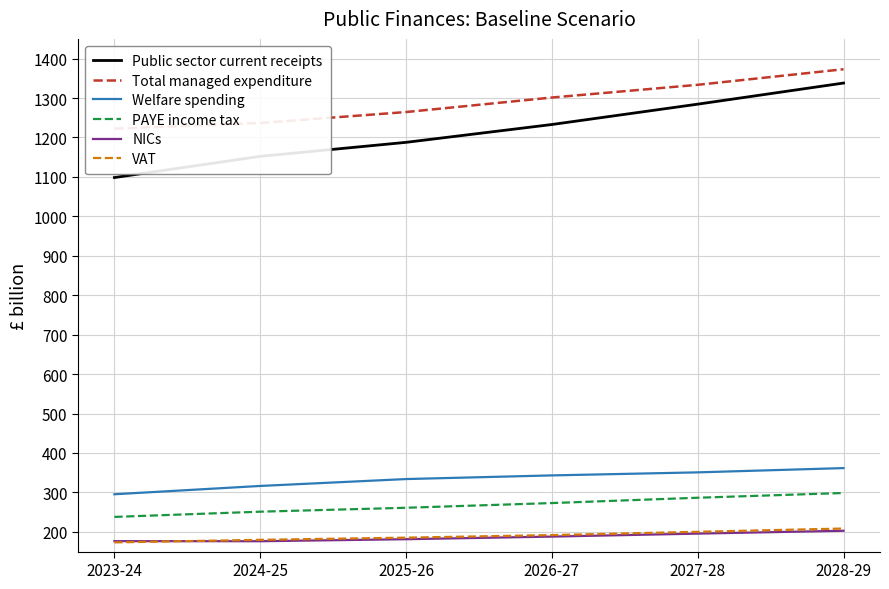

True or false: Total managed expenditure and VAT intersect in this chart.

False